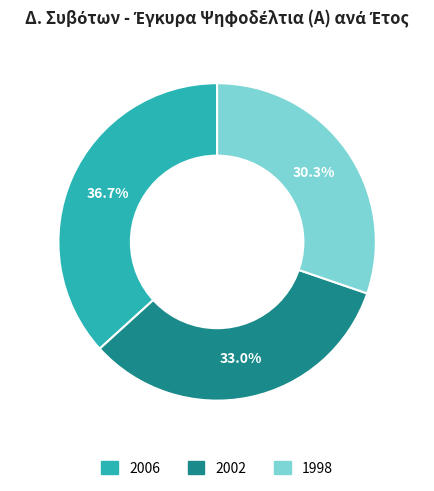

To the nearest percent, what is the average slice percentage?

33%